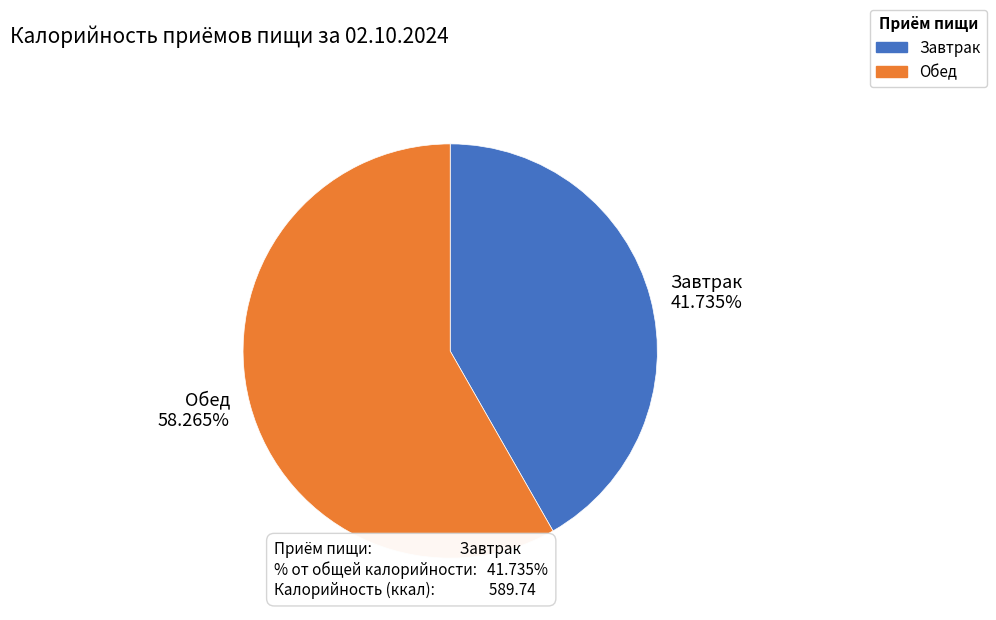

True or false: Завтрак accounts for 42% of the total.

True